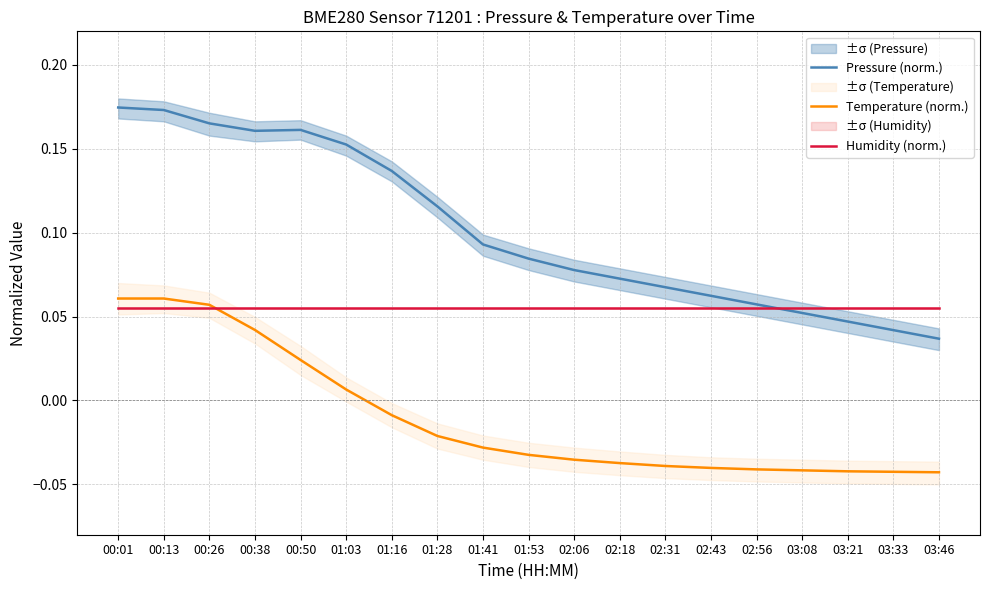

Rank the categories by Pressure (norm.) value from lowest to highest.

03:46, 03:33, 03:21, 03:08, 02:56, 02:43, 02:31, 02:18, 02:06, 01:53, 01:41, 01:28, 01:16, 01:03, 00:38, 00:50, 00:26, 00:13, 00:01